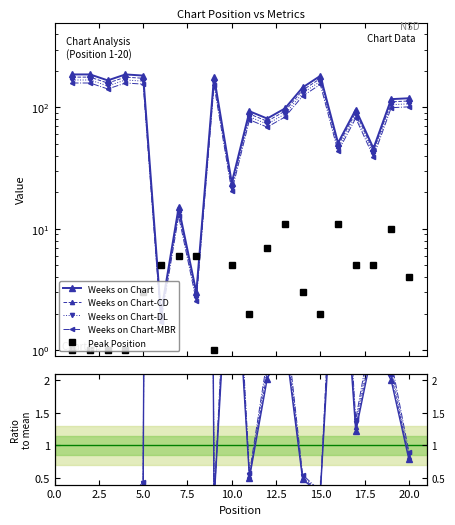

Reading left to right, extract all data points from this chart.

Weeks on Chart: 1=187	2=187	3=167	4=187	5=183	6=2	7=15	8=3	9=179	10=24	11=93	12=81	13=98	14=146	15=182	16=51	17=96	18=46	19=117	20=119
Peak Position: 1=1	2=1	3=1	4=1	5=3	6=5	7=6	8=6	9=1	10=5	11=2	12=7	13=11	14=3	15=2	16=11	17=5	18=5	19=10	20=4